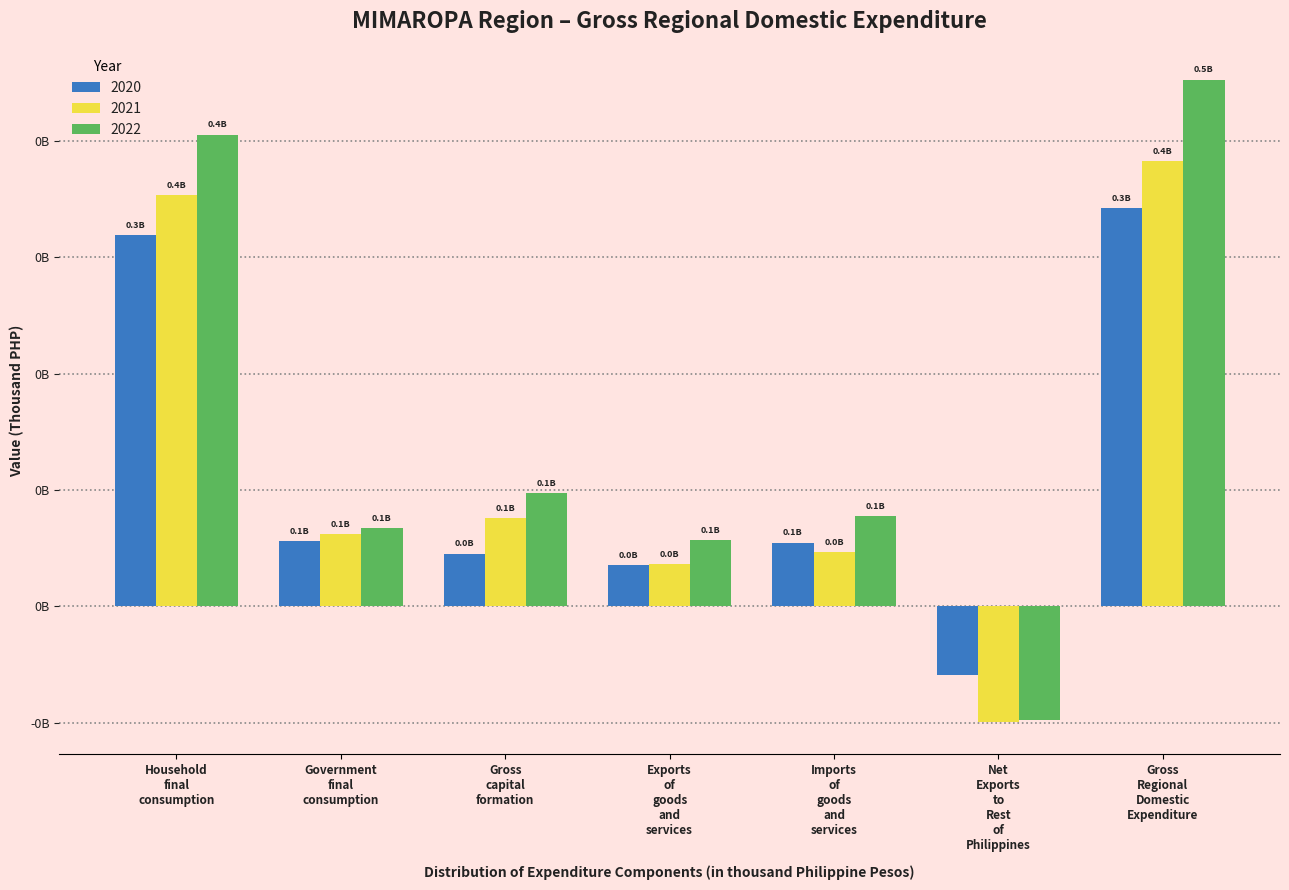

What are all the series names shown in the legend?

2020, 2021, 2022